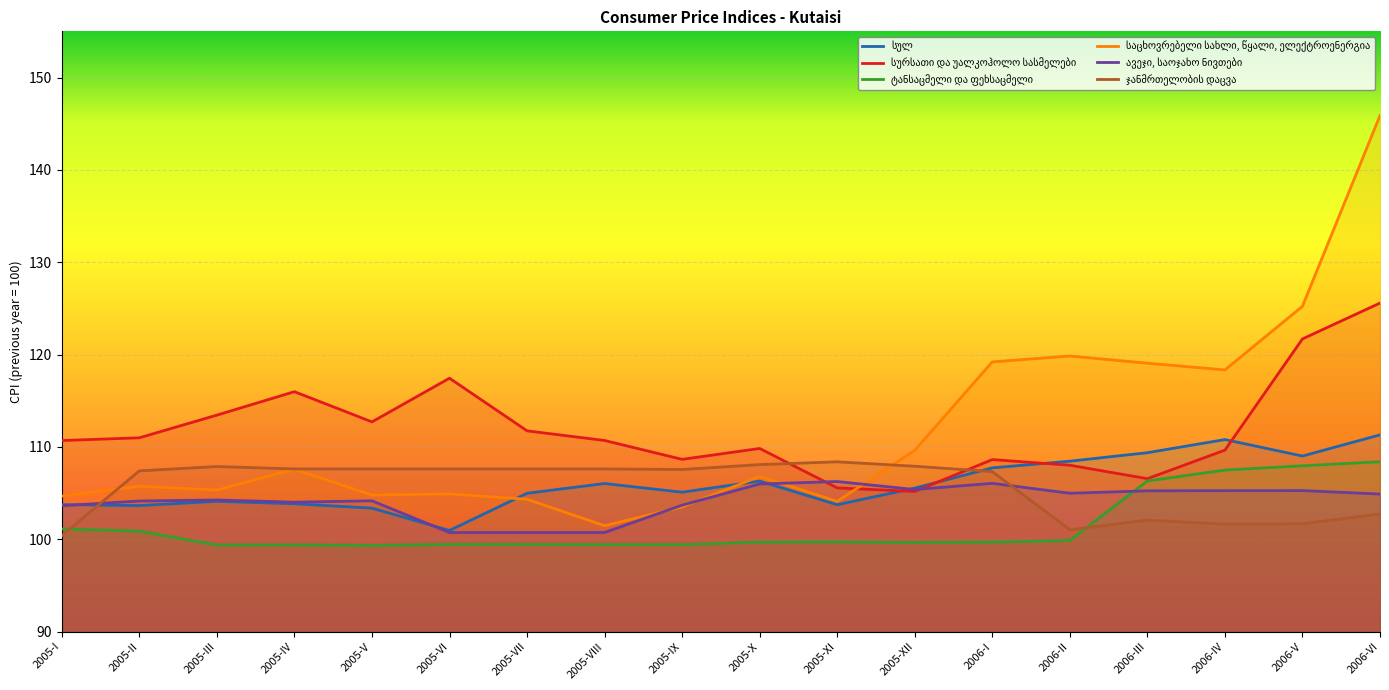

Which series has the largest range (max minus min)?

საცხოვრებელი სახლი, წყალი, ელექტროენერგია